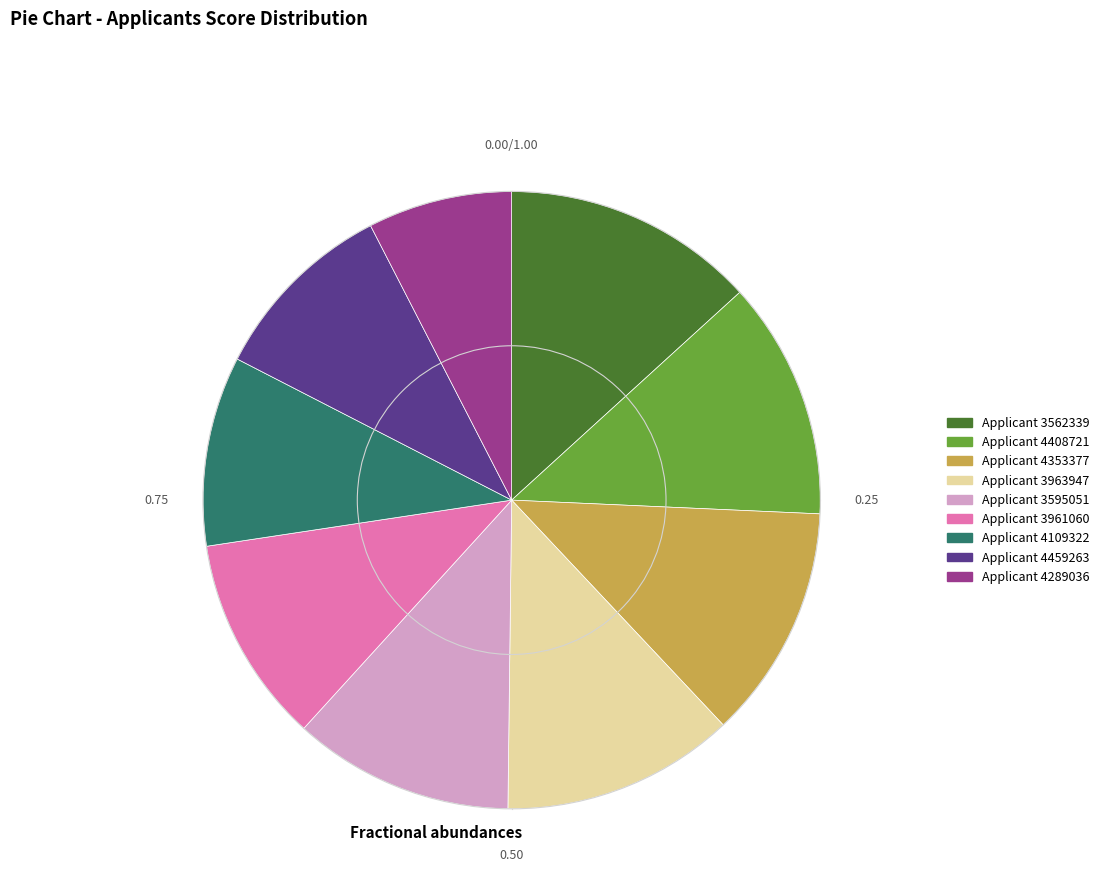

Is there any slice that represents more than half of the pie?

No